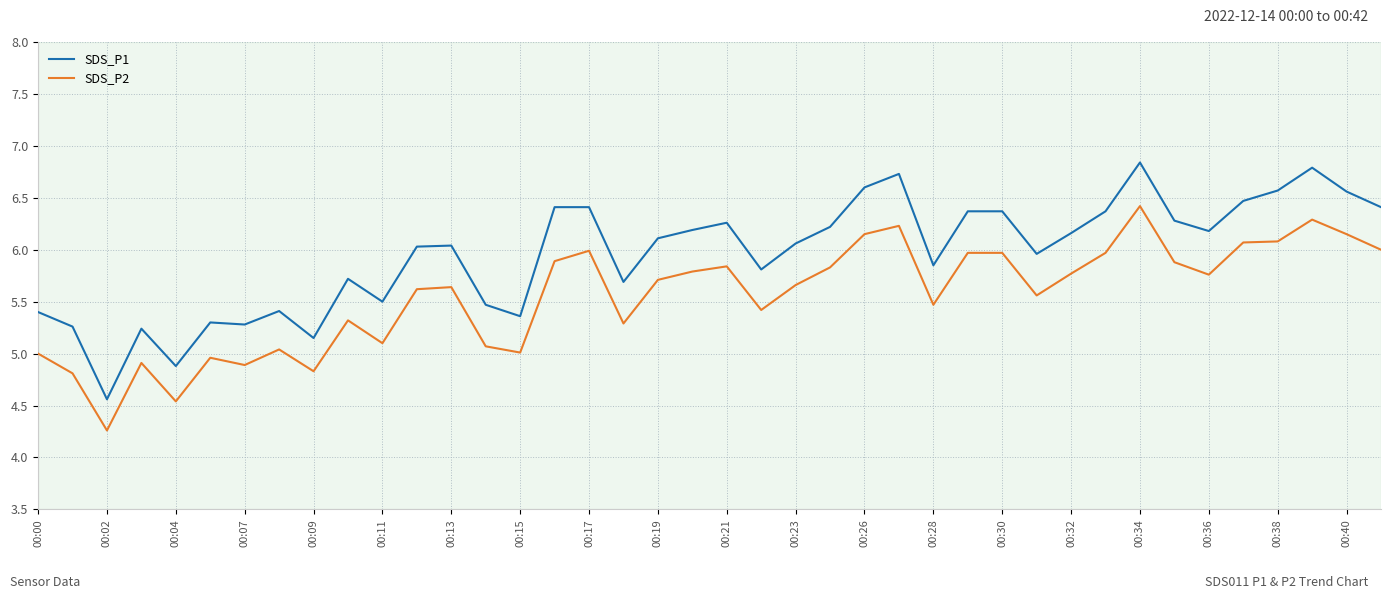

Which series has the largest range (max minus min)?

SDS_P1